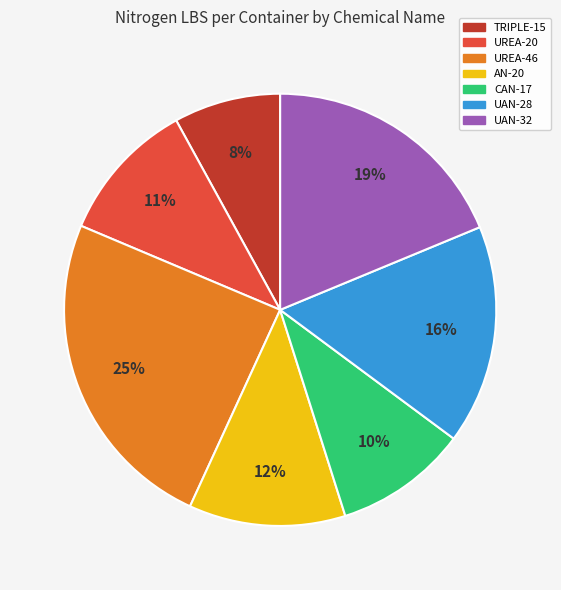

Rank the categories by value from lowest to highest.

TRIPLE-15, CAN-17, UREA-20, AN-20, UAN-28, UAN-32, UREA-46